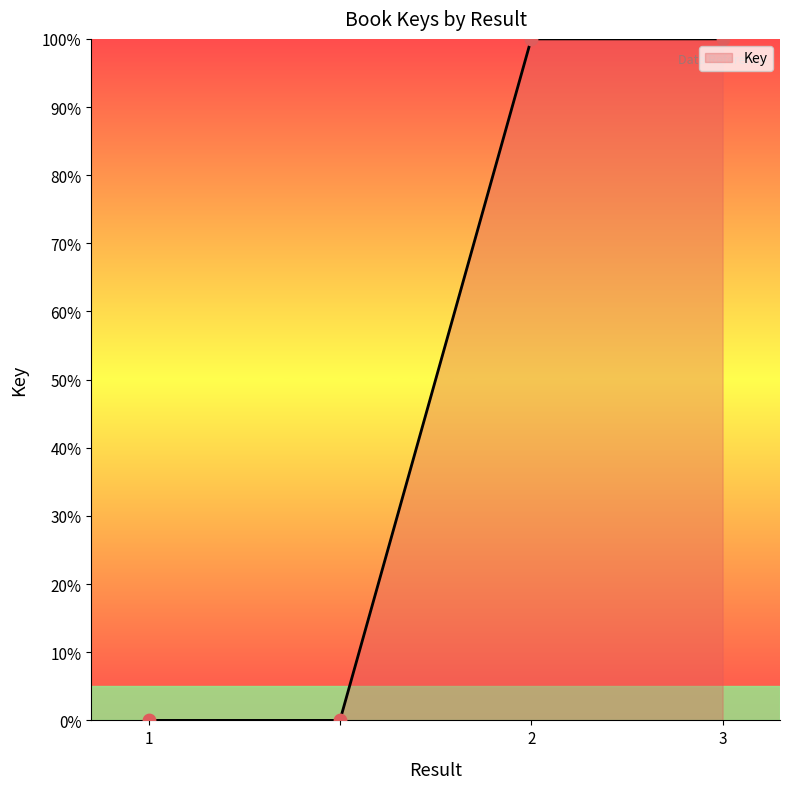

True or false: the data has more than 2 interior local peaks.

False